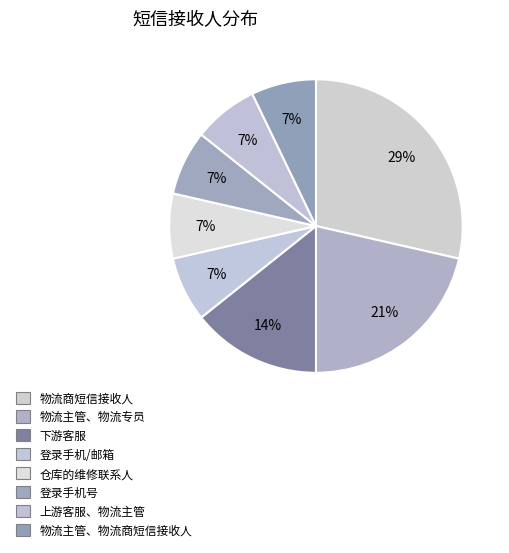

To the nearest percent, what percentage of the pie is 登录手机/邮箱?

7%